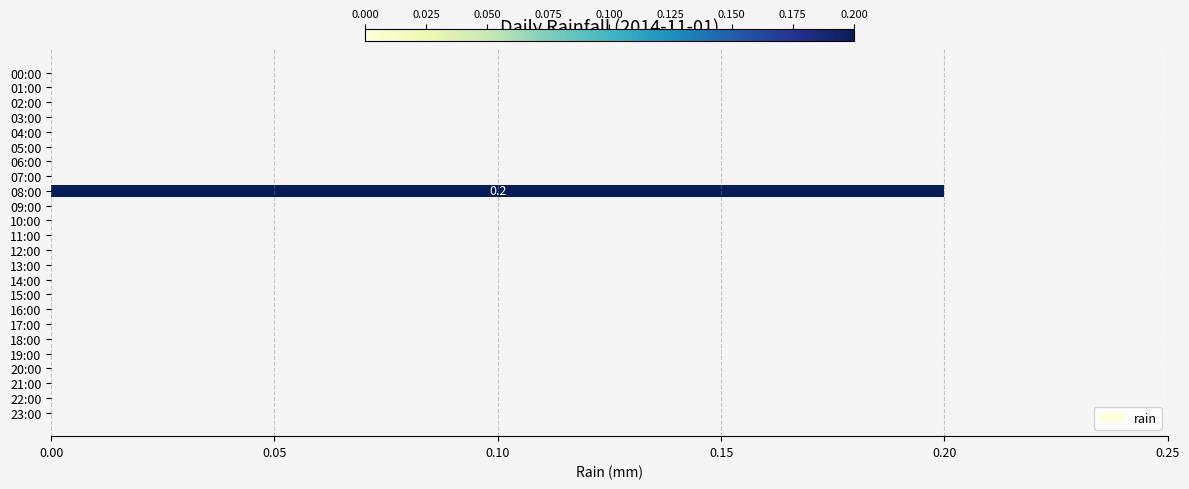

What is the maximum value shown in the chart?

0.2